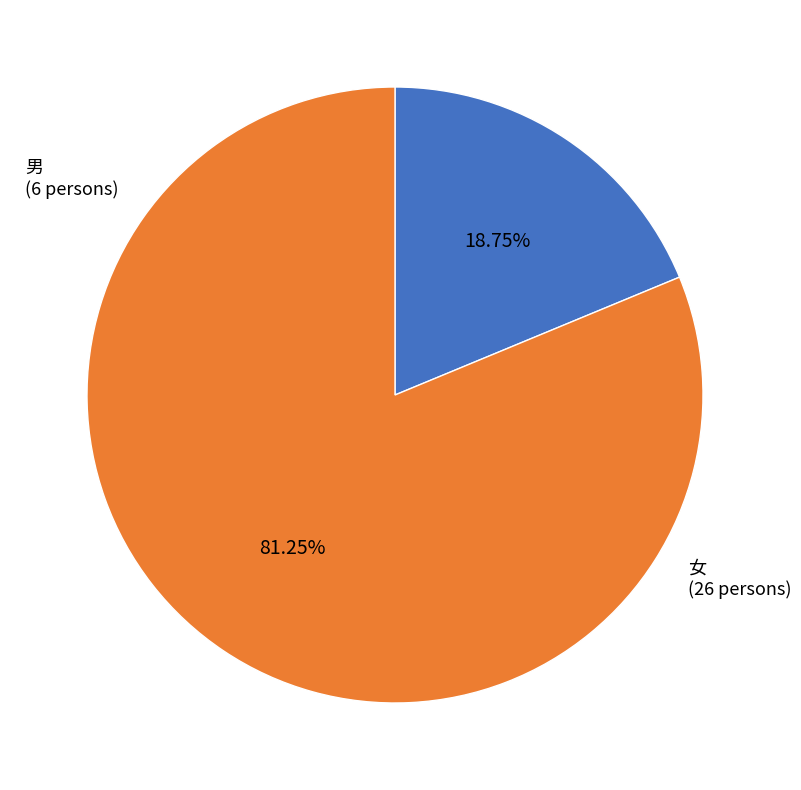

The 男 slice represents 28% of the pie. True or false?

False